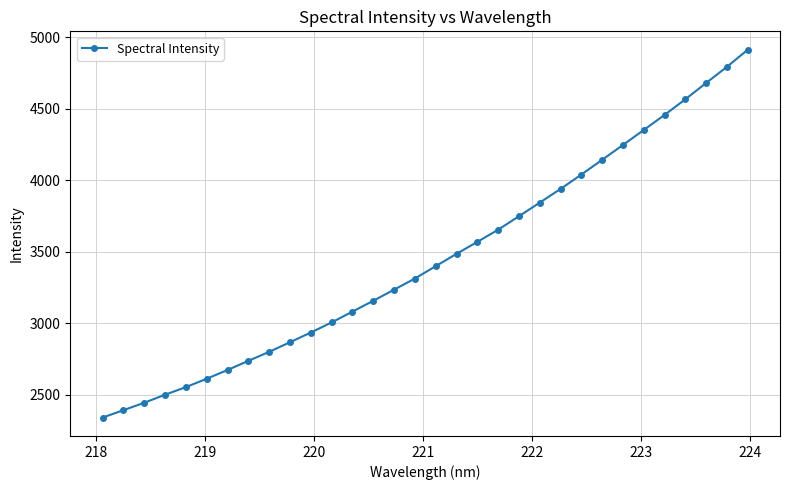

What is the average value?

3451.6